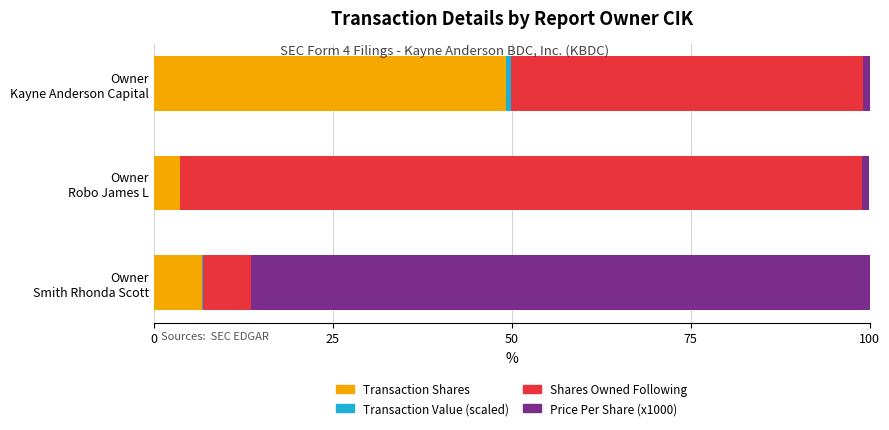

What is the sum of all Transaction Shares values?

59.5